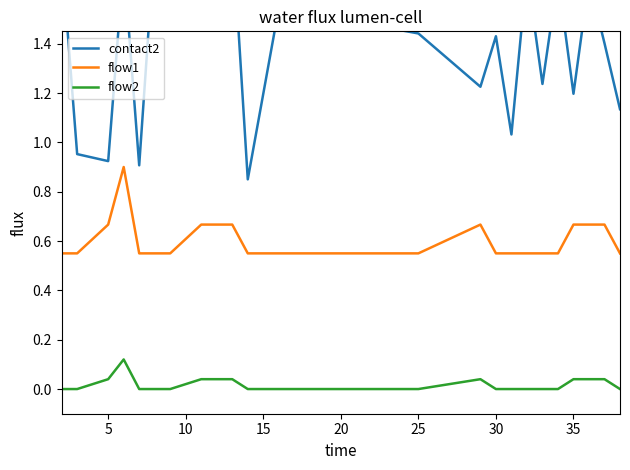

How many categories are shown in the chart?

29